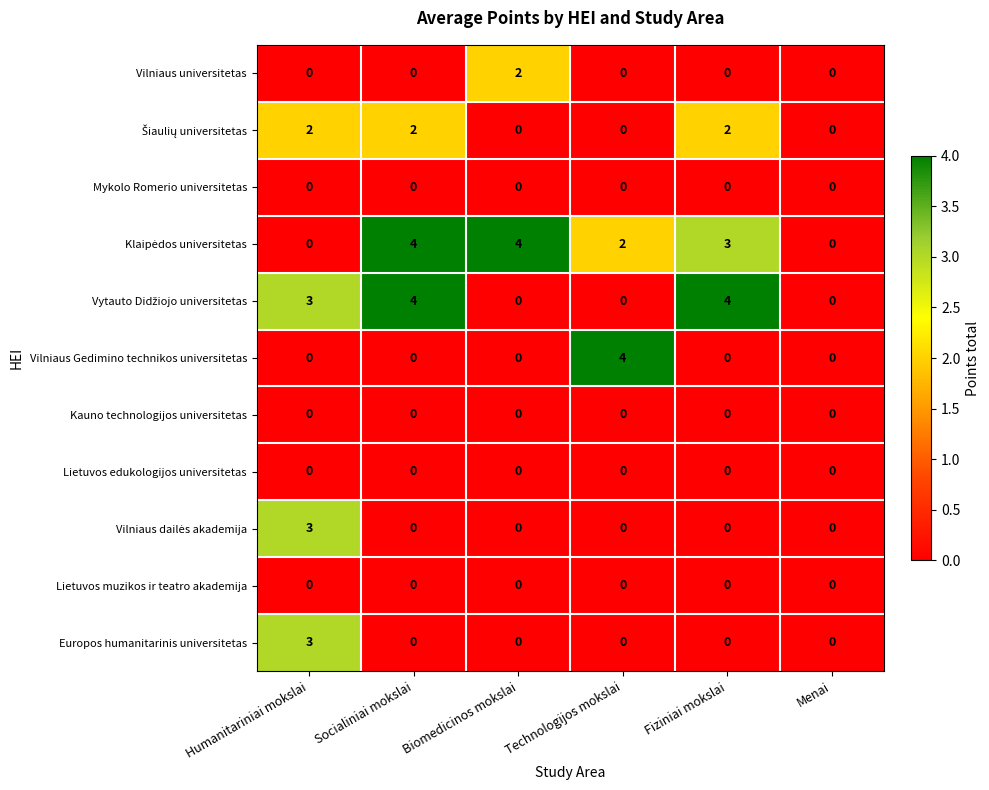

What is the spread (max minus min) of values at Humanitariniai mokslai?

3